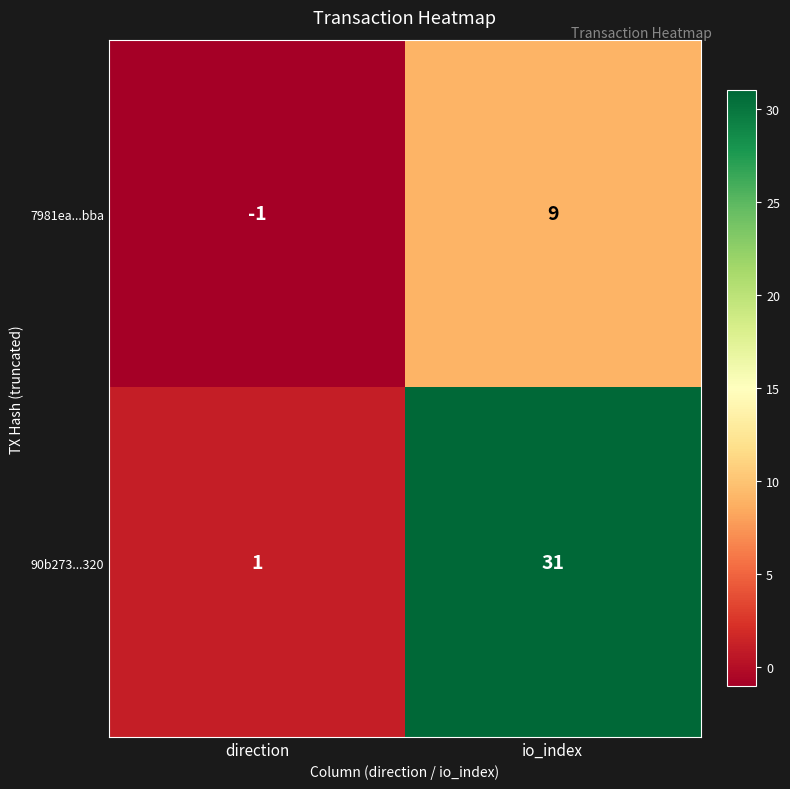

Which label corresponds to the largest value in the chart?

io_index